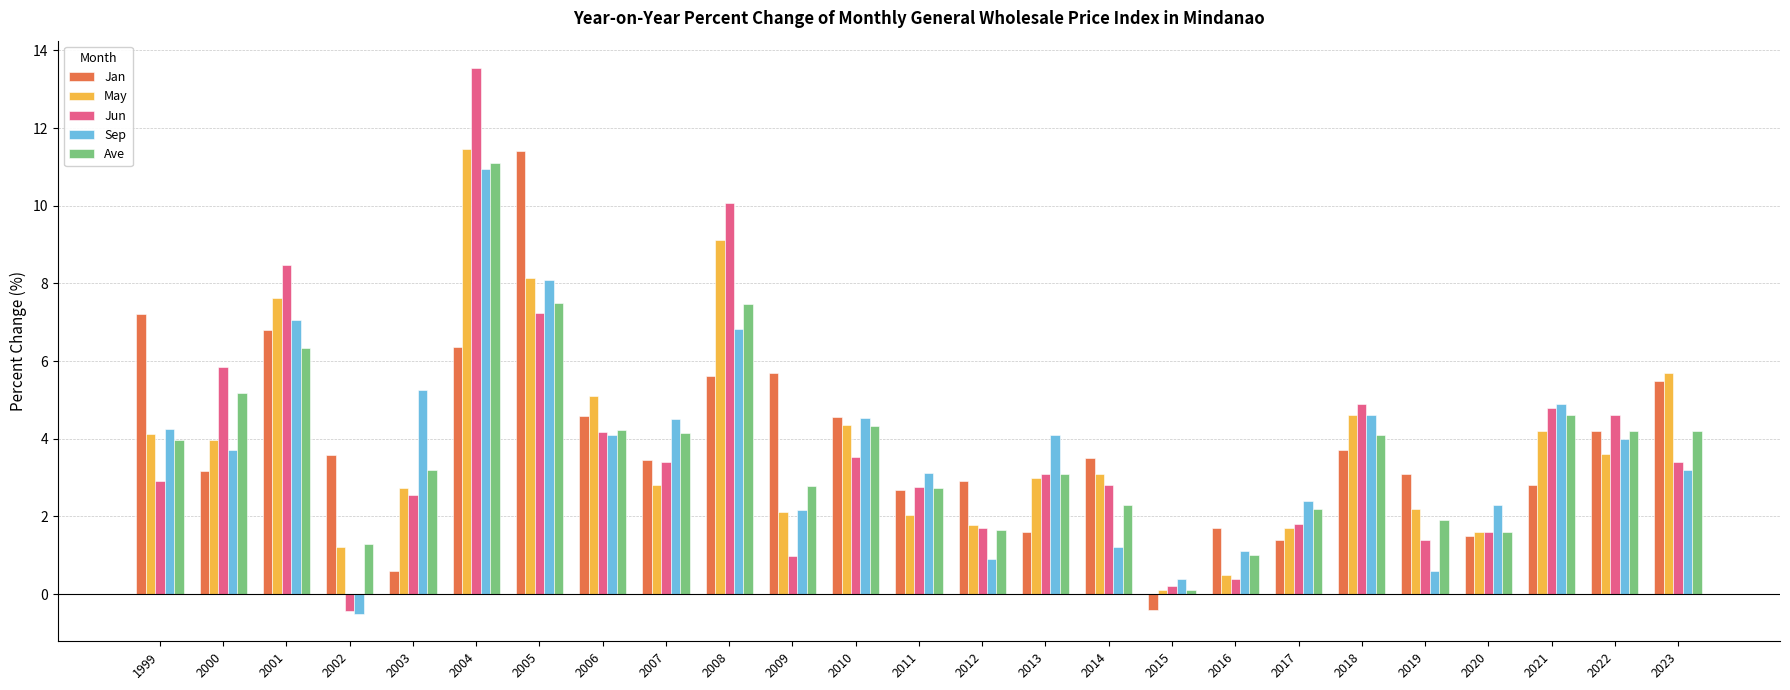

How many values in the Ave series exceed 3?

15